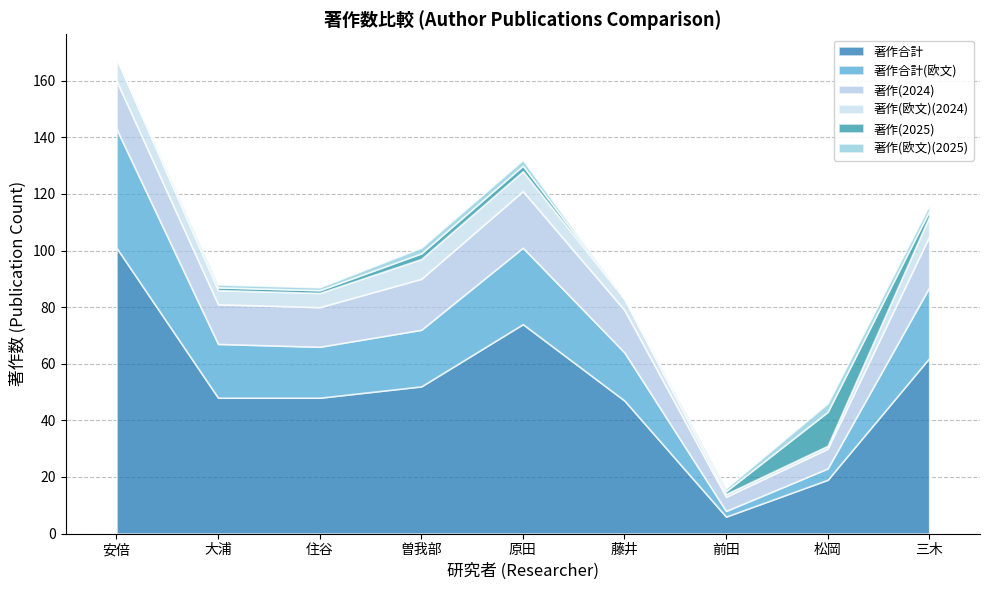

What is the average value of the 著作(2025) series?

2